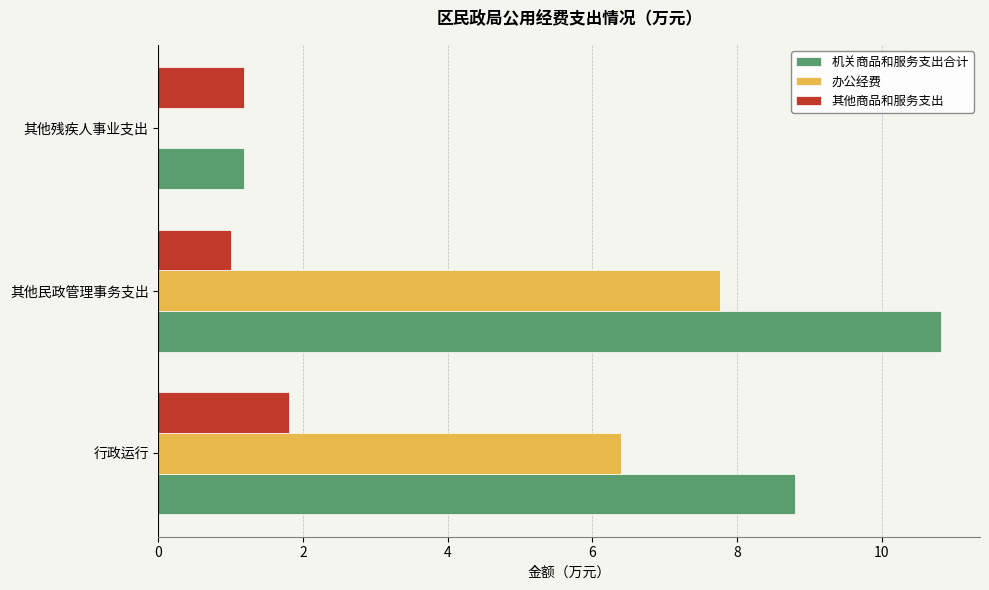

Count the number of categories in the chart.

3